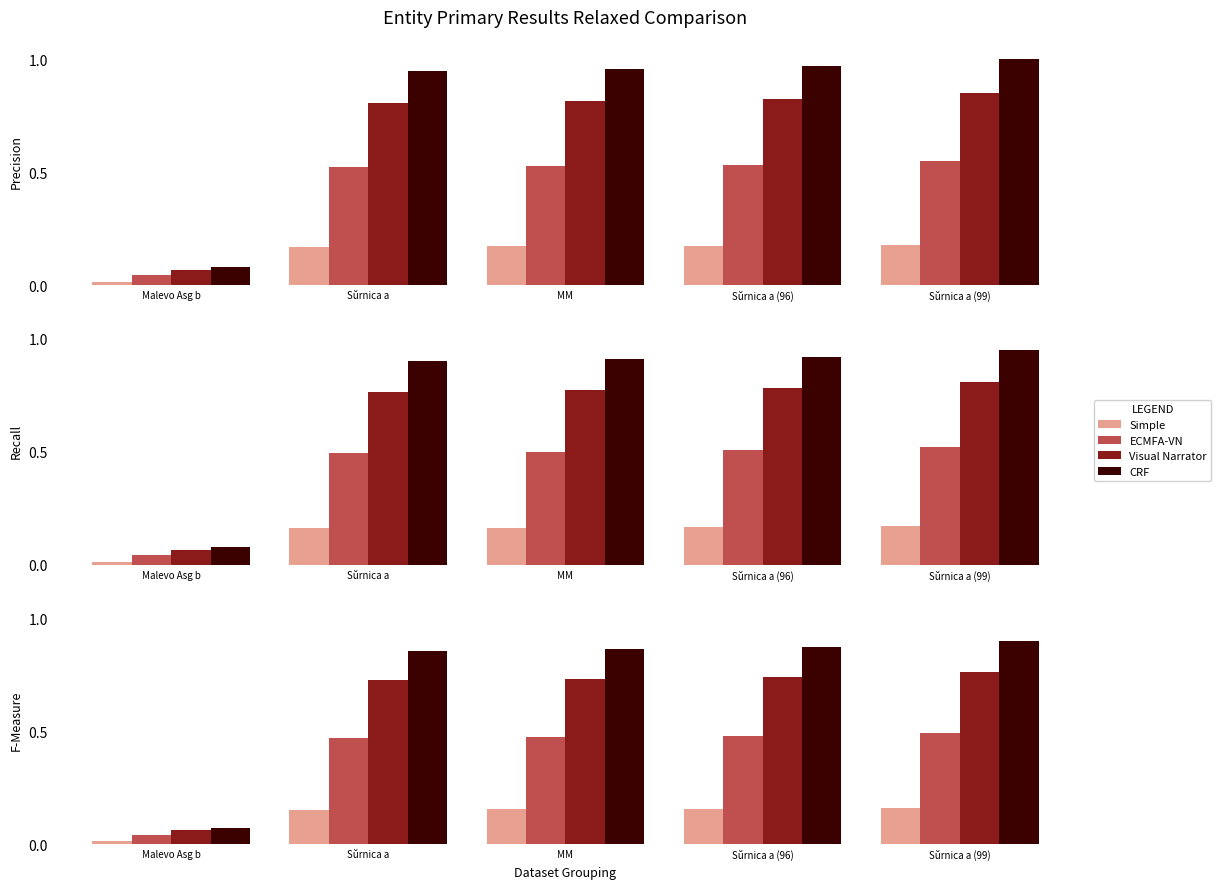

At how many categories does at least one series exceed 0?

5